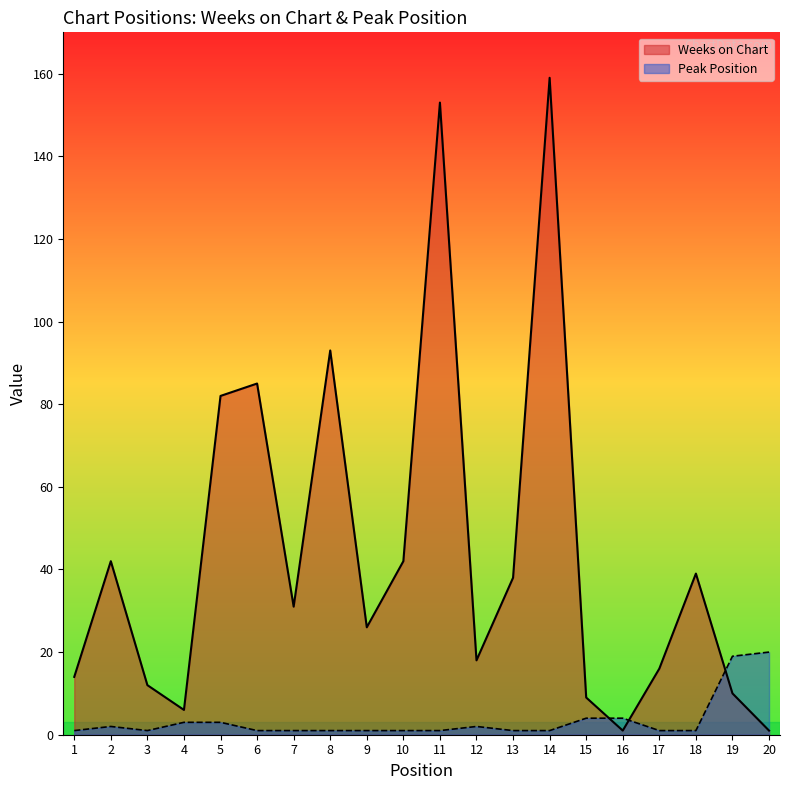

What is the difference between the Weeks on Chart values at 20 and 18?

38